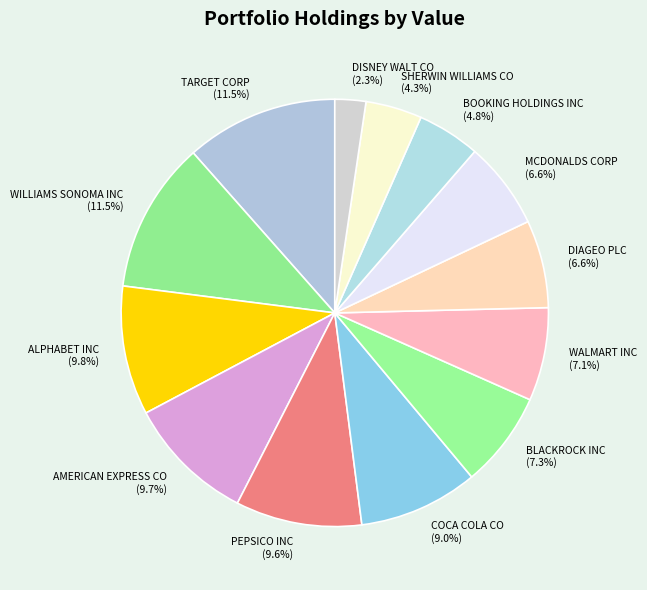

Combined, what portion of the pie is COCA COLA CO and BOOKING HOLDINGS INC?

13.8%